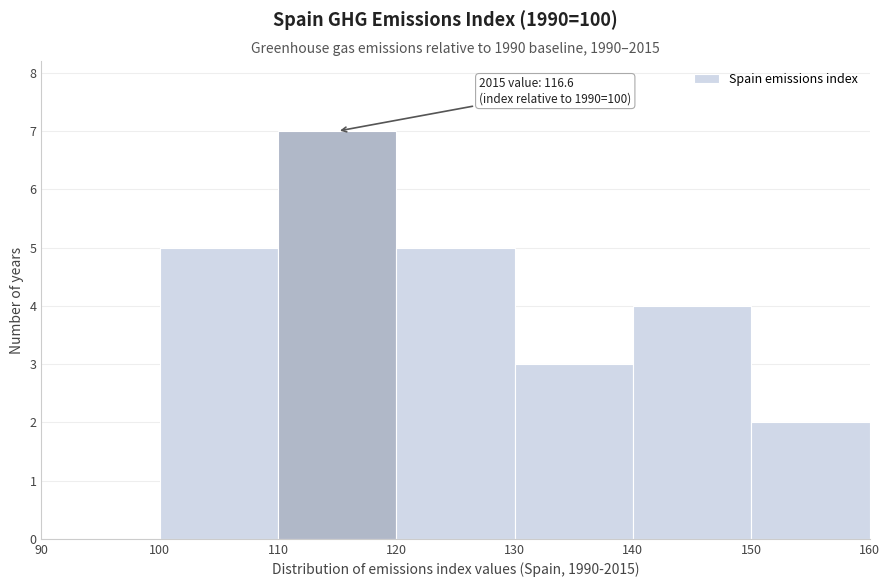

Over which range of the x-axis is the bar tallest?

110 to 120